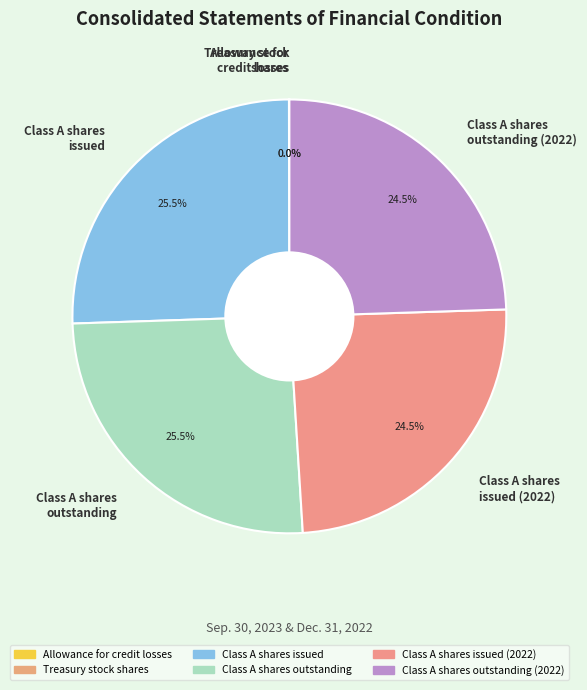

Is there a majority slice in this chart?

No